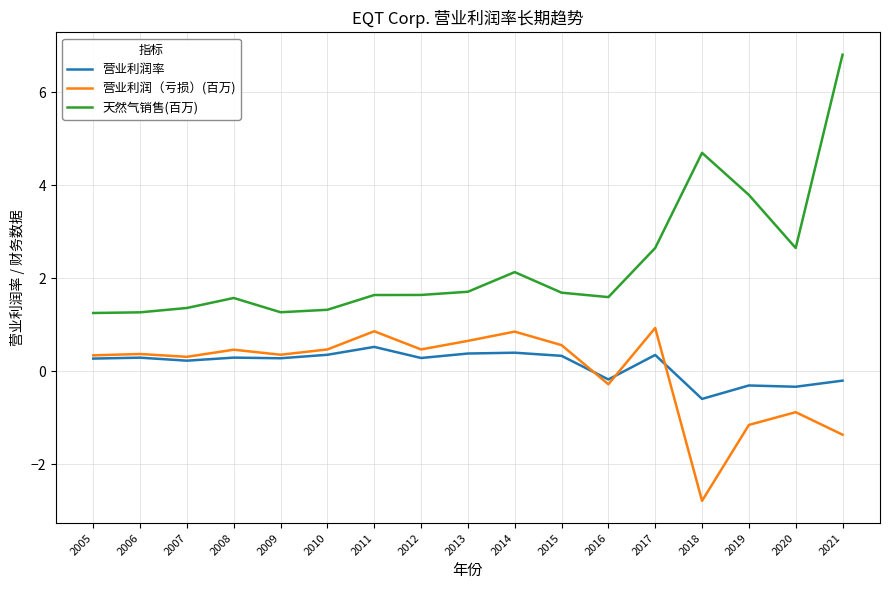

Which series ends up on top after the final intersection of 营业利润（亏损）(百万) and 营业利润率?

营业利润率